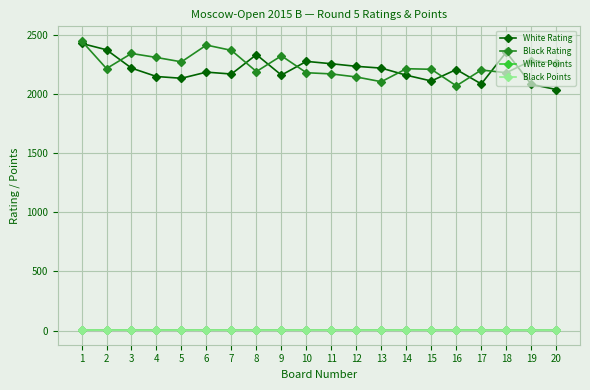

The value of White Rating at 2 is 4184.9. True or false?

False